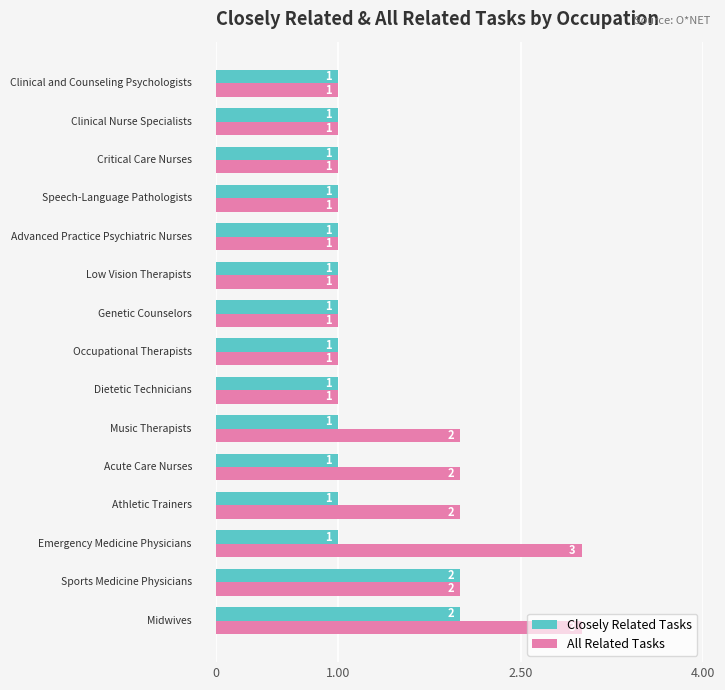

Which series has the widest spread of values?

All Related Tasks